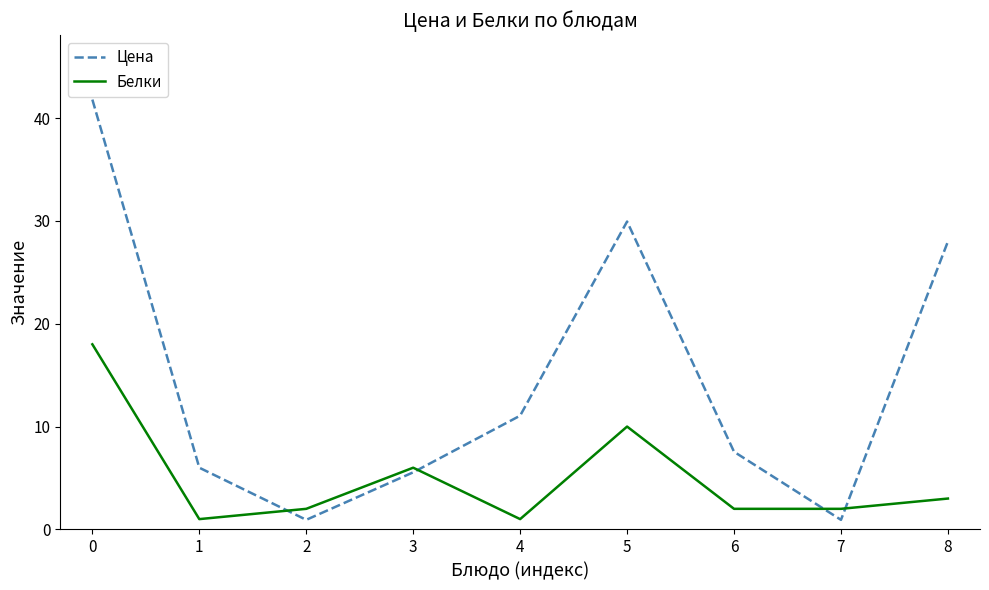

At how many categories does at least one series exceed 39?

1